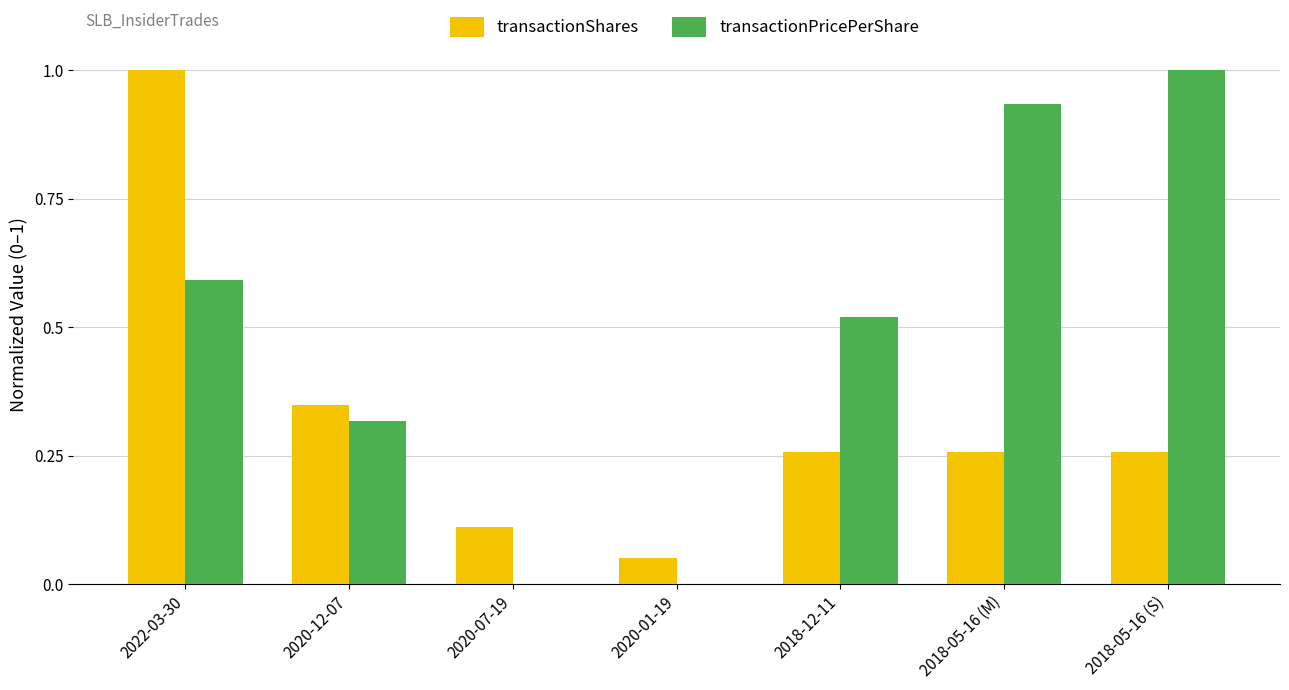

Count the number of categories in the chart.

7